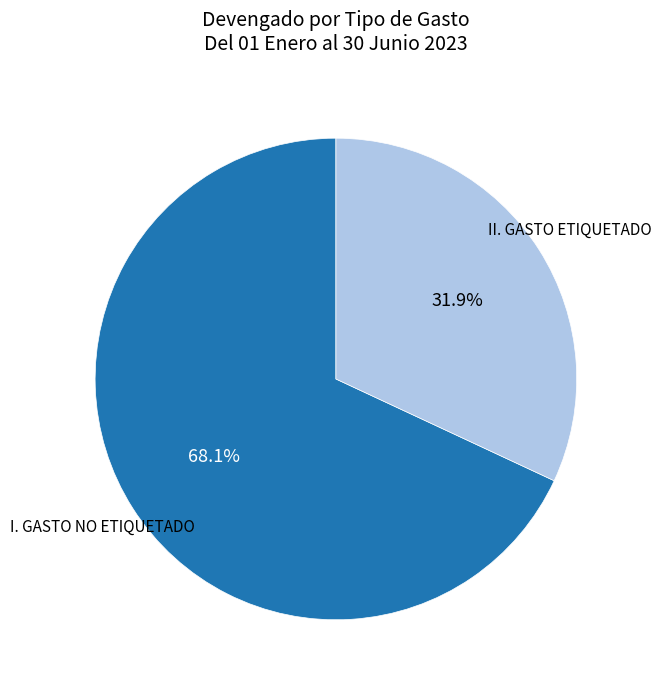

How many slices are in this pie chart?

2